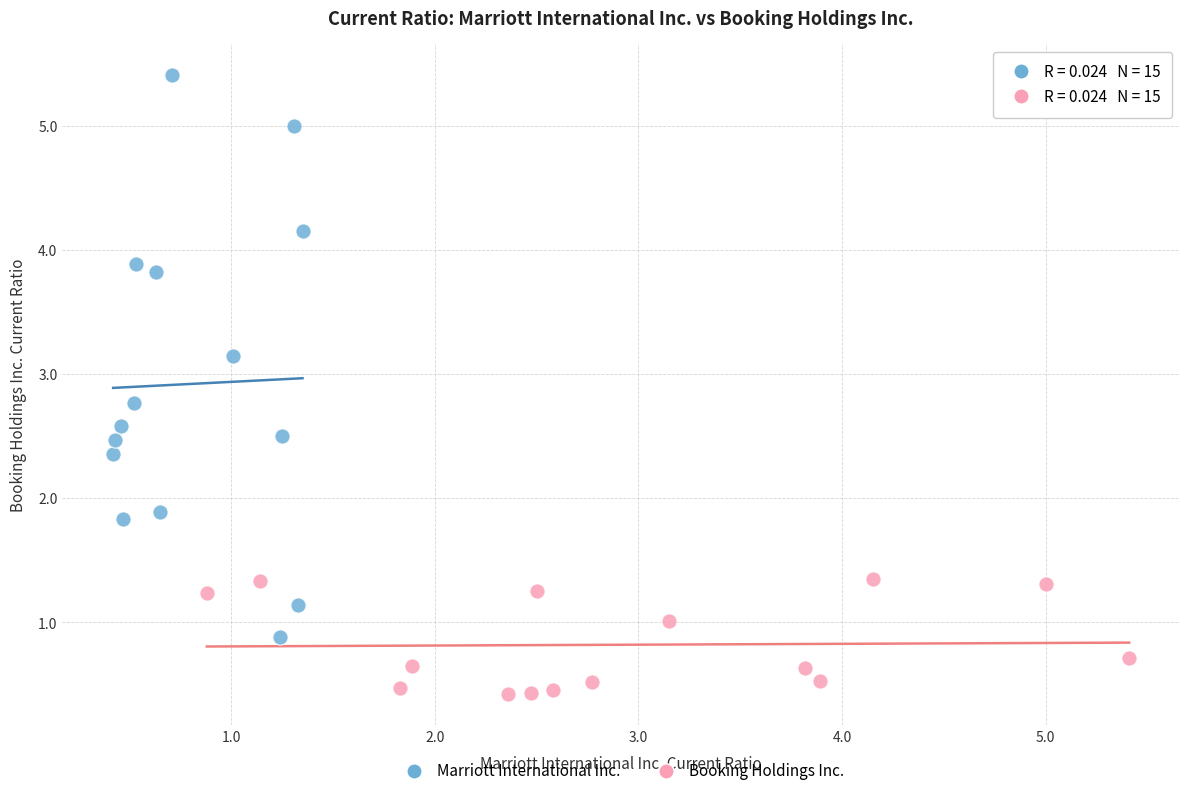

Which series has the widest spread of Y values?

Marriott International Inc.